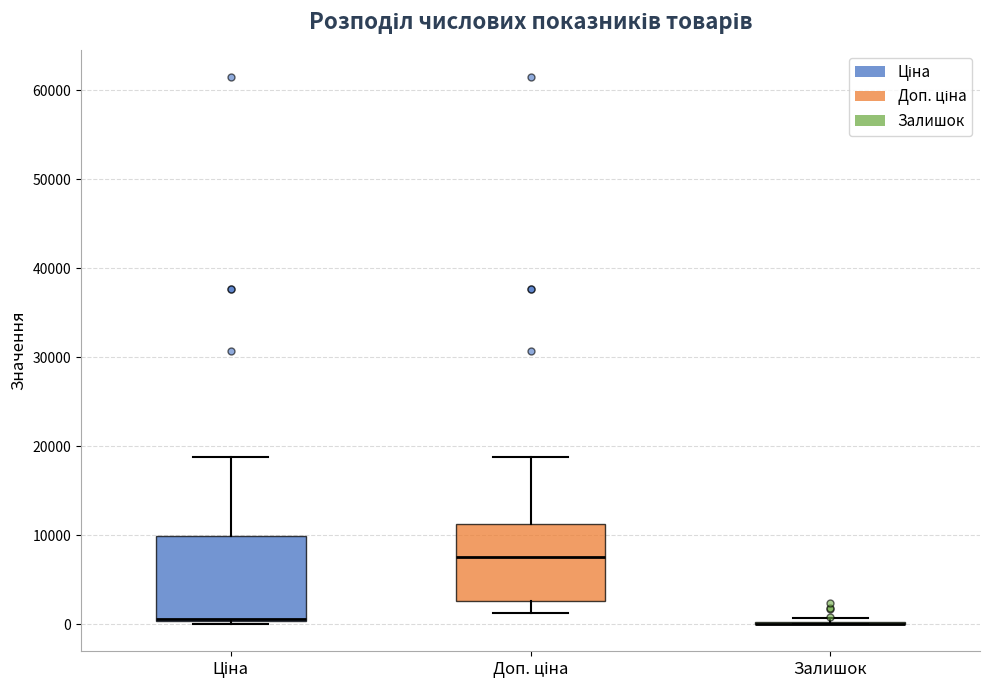

Reading left to right, transcribe this box plot: for each box, give where its median line is, the range the box spans, and where its two whiskers end, as read against the y-axis. The values are not printed on the chart, so give them approximately, as read against the axis.

Ціна: median 1000 (drawn on the box's lower edge), box 0 to 10000, whiskers 0 to 19000
Доп. ціна: median 8000, box 3000 to 11000, whiskers 1000 to 19000
Залишок: box collapsed to a line at 0, whiskers 0 to 1000